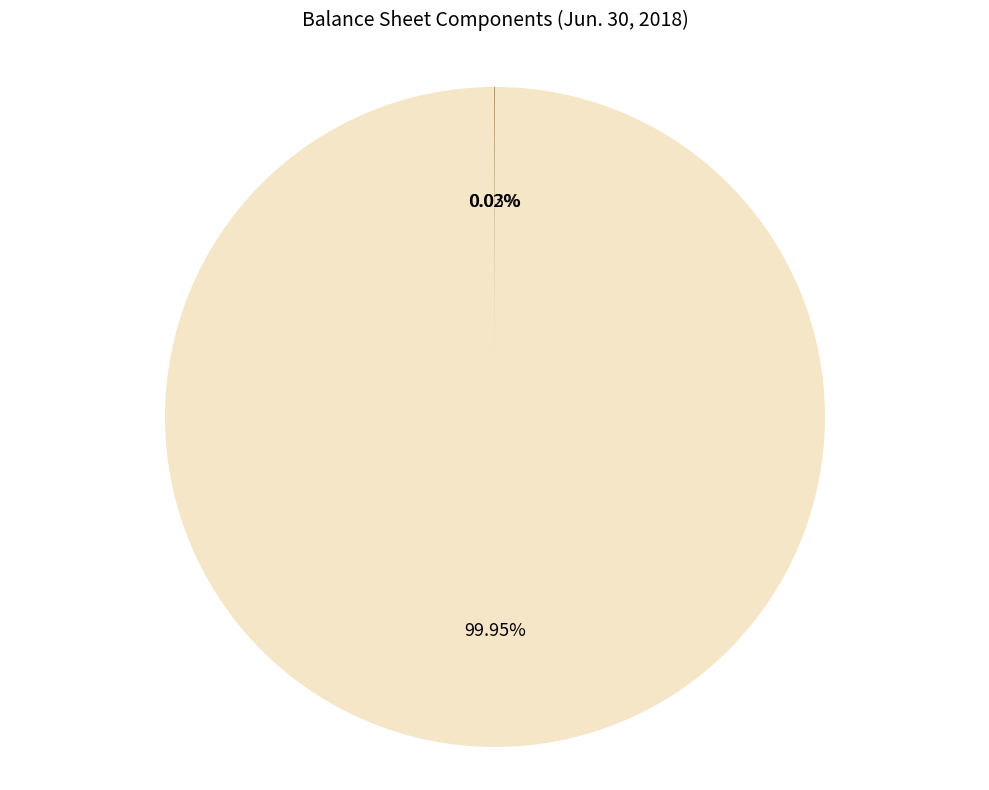

What is the largest slice in the pie chart?

Common stock, shares issued